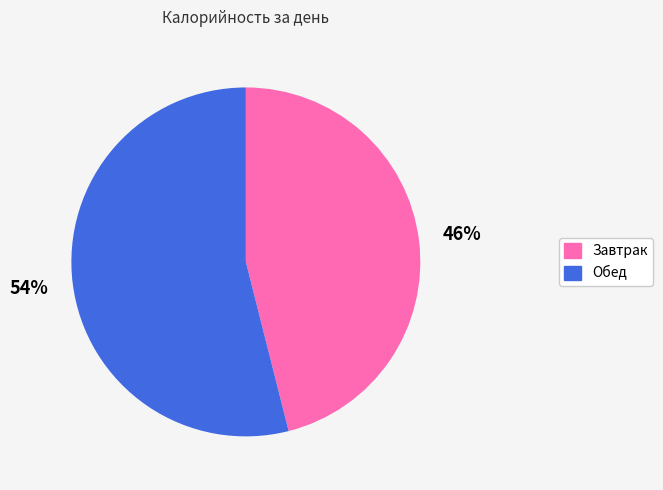

Approximately how many times larger is the value at Обед compared to Завтрак?

1.2